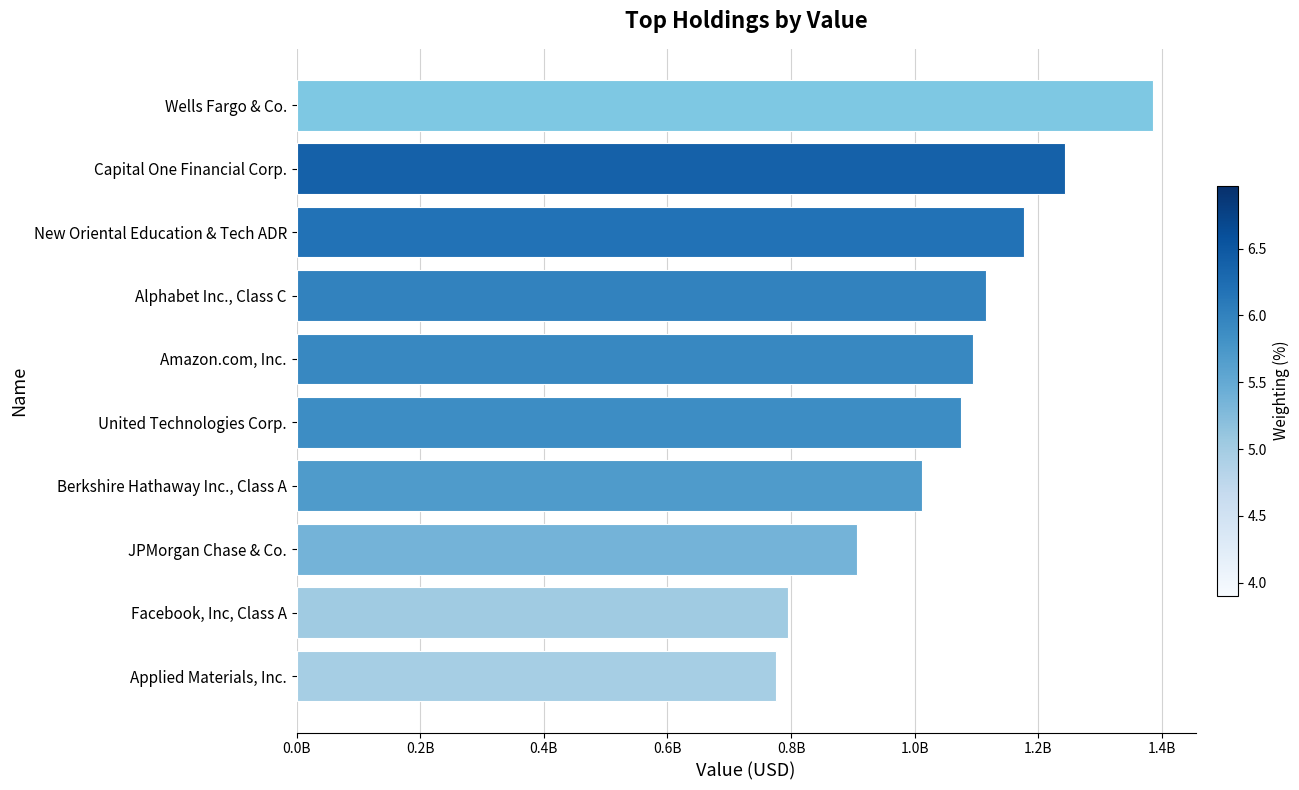

What is the difference between the maximum and minimum values?

609757000